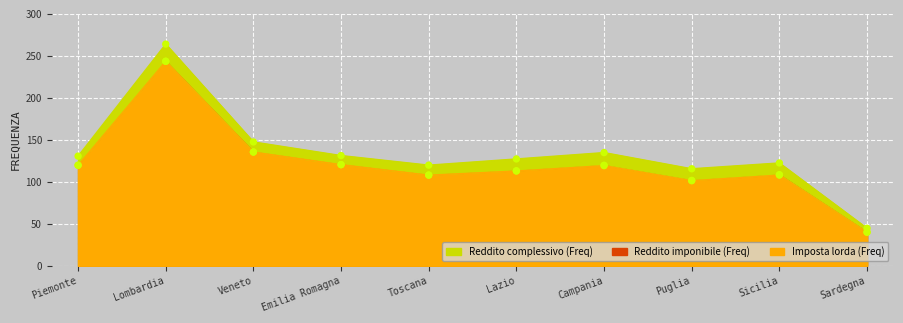

Is the value of Reddito imponibile (Freq) at Toscana greater than the value of Reddito complessivo (Freq) at Piemonte?

No